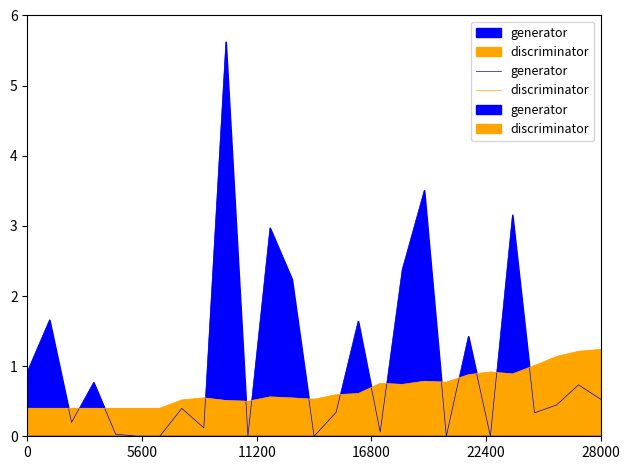

Is it true that generator equals 5.6 at 9?

True